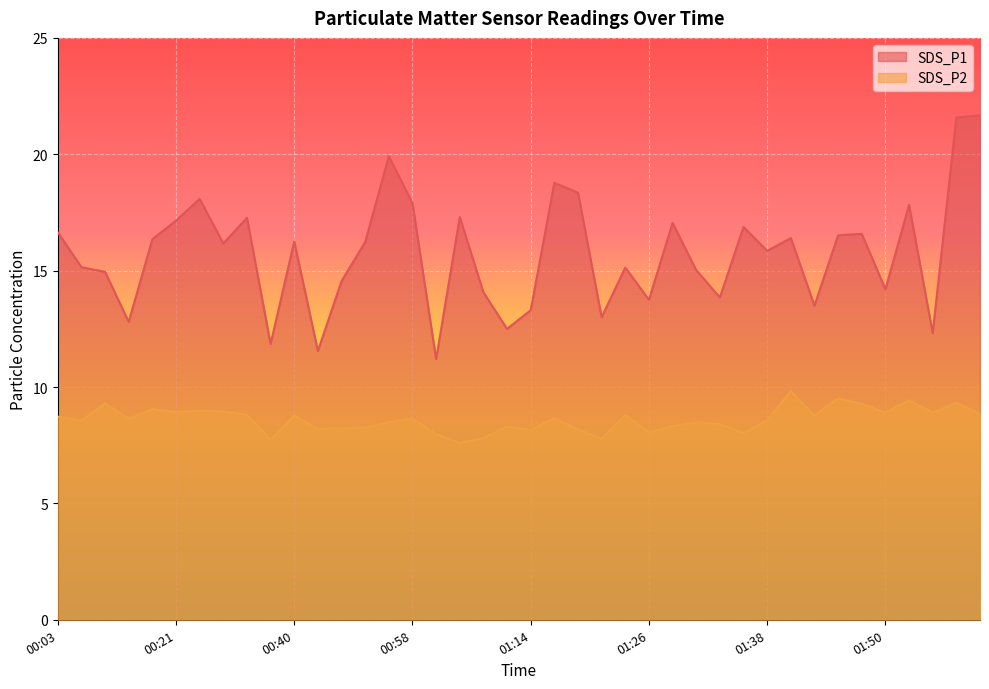

List the labels in order of SDS_P1 value, largest first.

02:00, 01:58, 00:54, 01:16, 01:18, 00:25, 00:58, 01:53, 01:05, 00:32, 00:21, 01:28, 01:36, 00:03, 01:48, 01:45, 01:40, 00:18, 00:40, 00:51, 00:29, 01:38, 00:06, 01:23, 01:31, 00:10, 00:47, 01:50, 01:09, 01:33, 01:26, 01:43, 01:14, 01:21, 00:14, 01:11, 01:55, 00:36, 00:43, 01:02